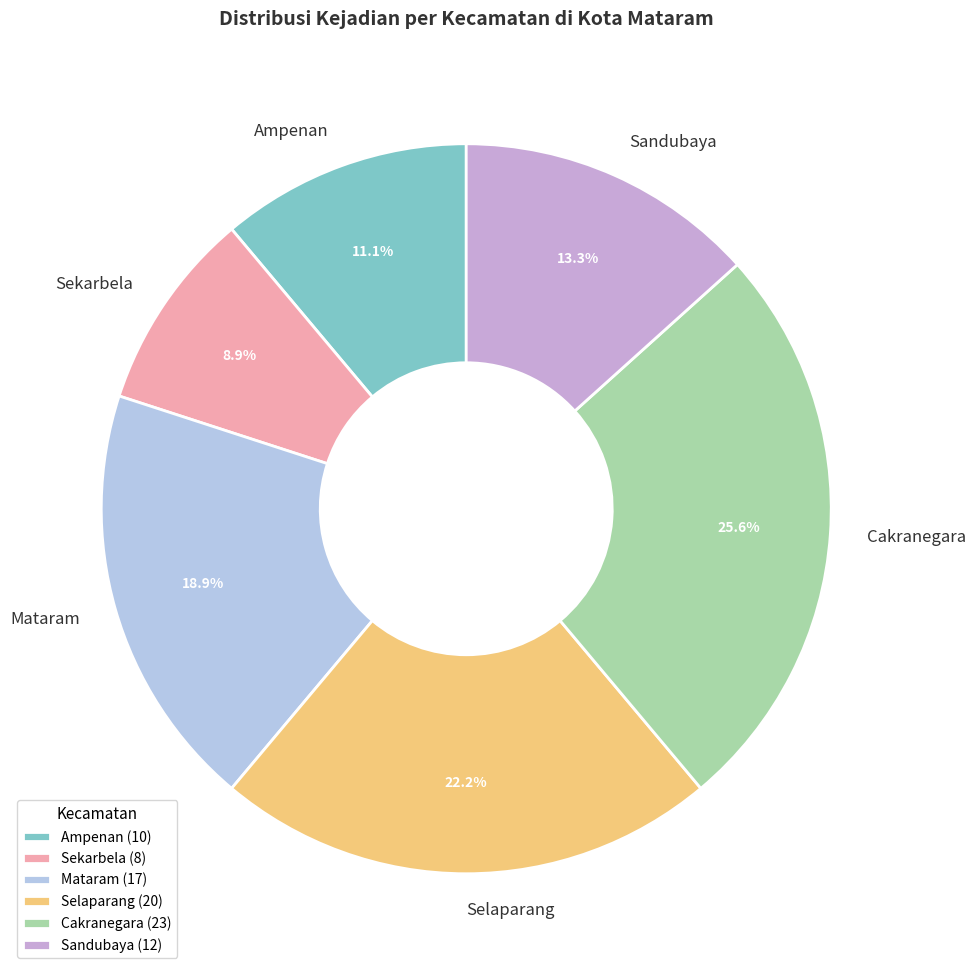

What portion of the pie excludes Selaparang?

77.8%